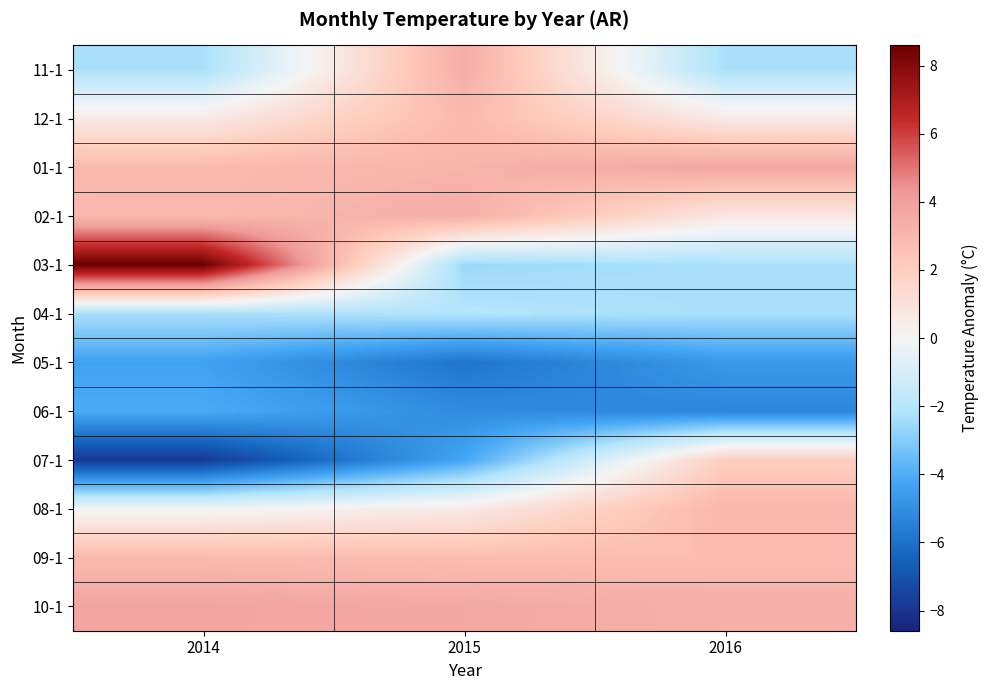

How many categories are shown in the chart?

3